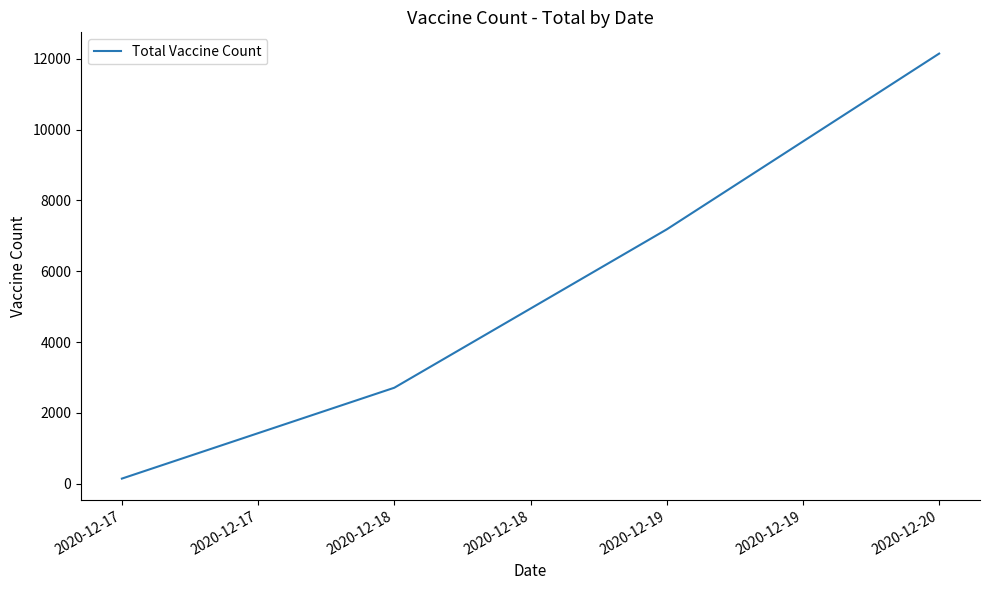

Which has a higher value, 2020-12-17 or 2020-12-18?

2020-12-18